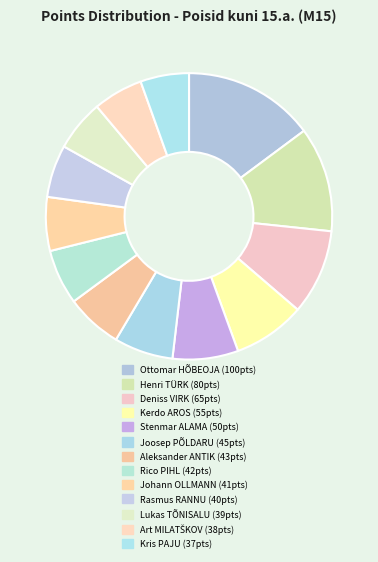

Is Rico PIHL the majority of the pie?

No